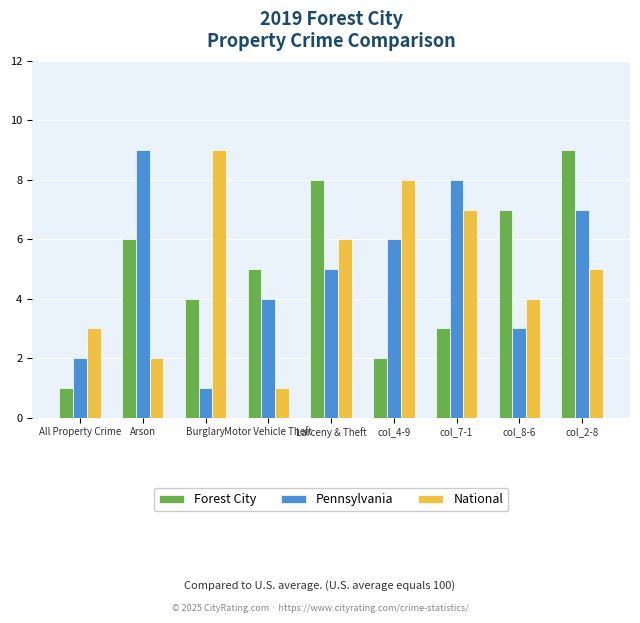

How many groups of bars are there?

9